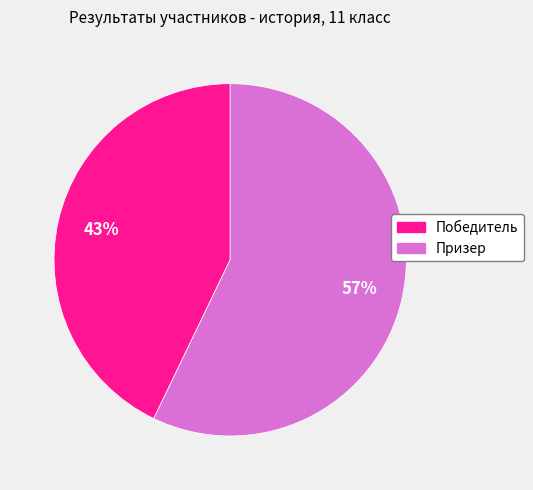

To the nearest percent, what is the difference between the largest and smallest slice percentages?

14%